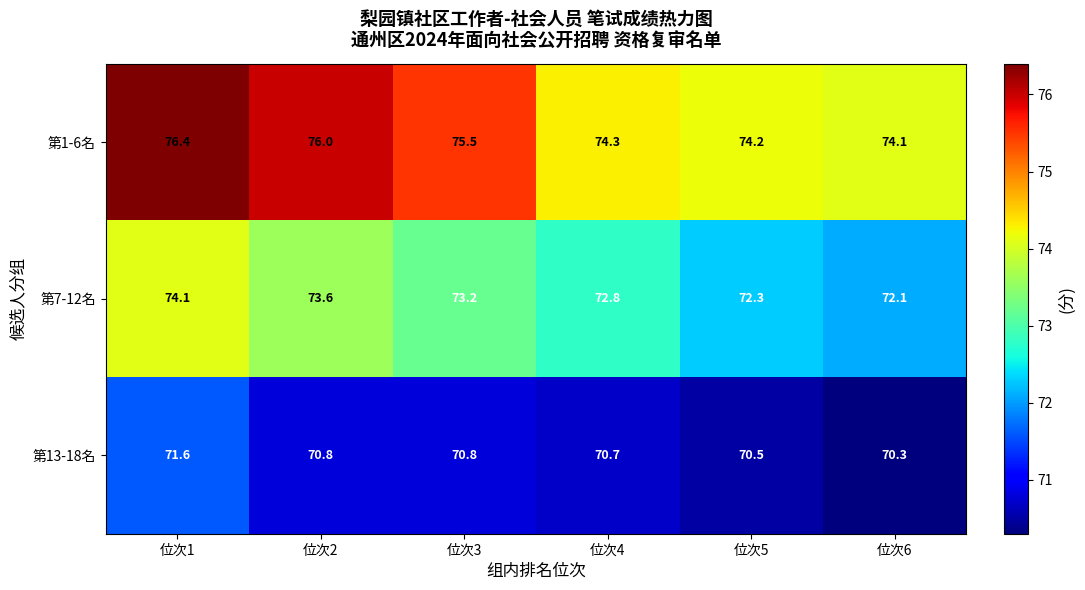

What is the sum of all 第7-12名 values?

438.1